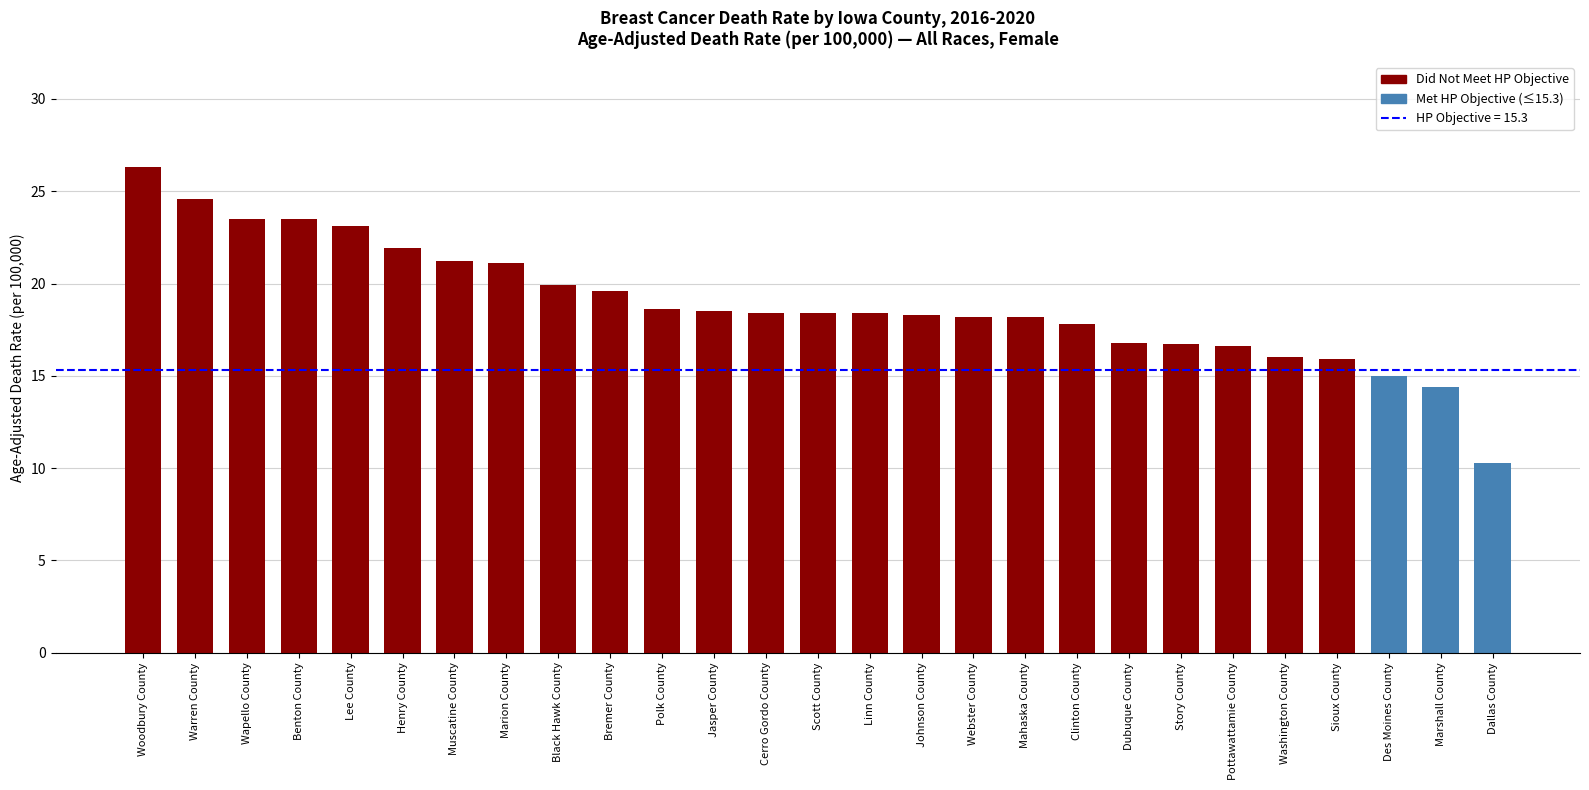

Approximately how many times larger is the value at Des Moines County compared to Washington County?

0.9